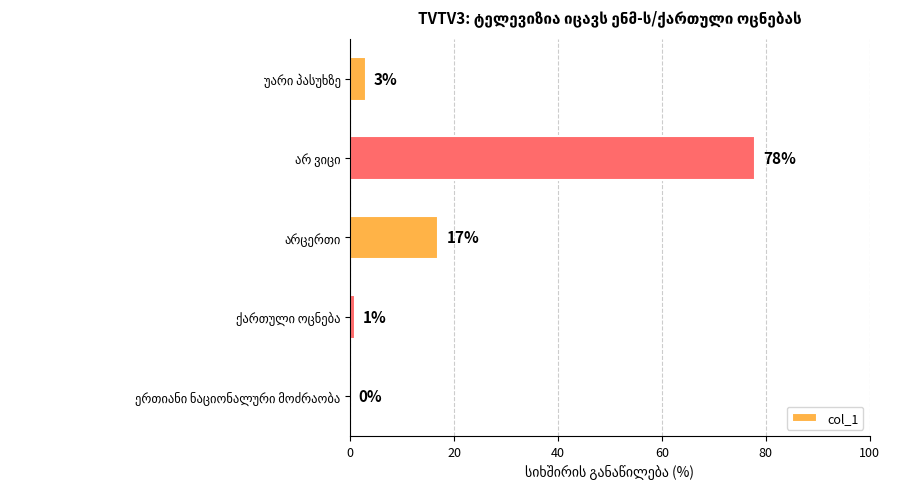

Count the number of categories in the chart.

5